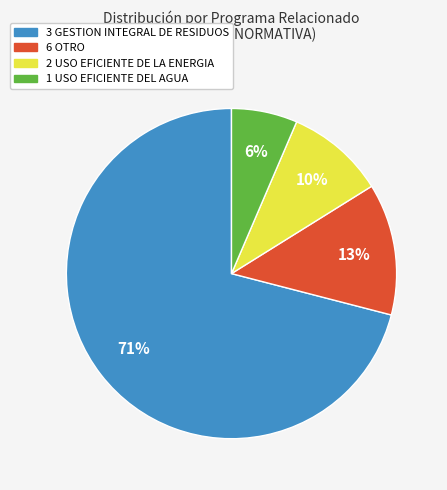

To the nearest percent, what is the average slice percentage?

25%